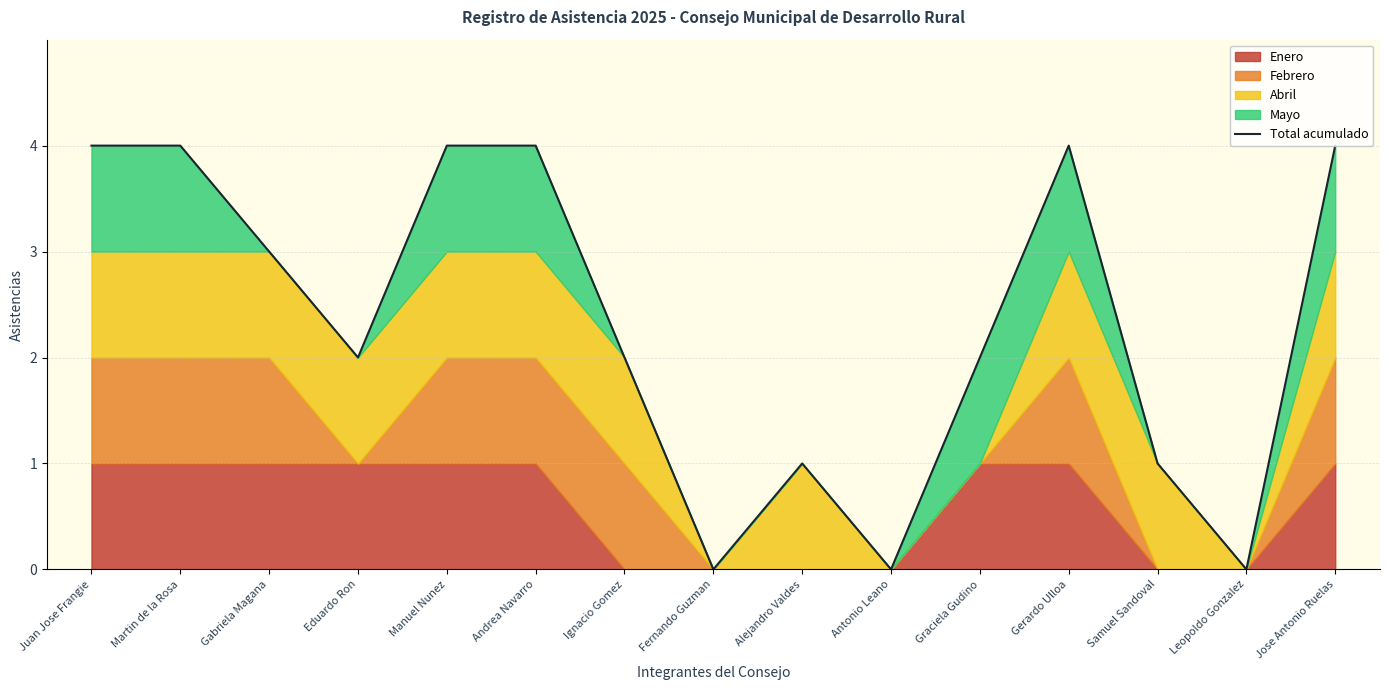

Where is the first local maximum?

Alejandro Valdes